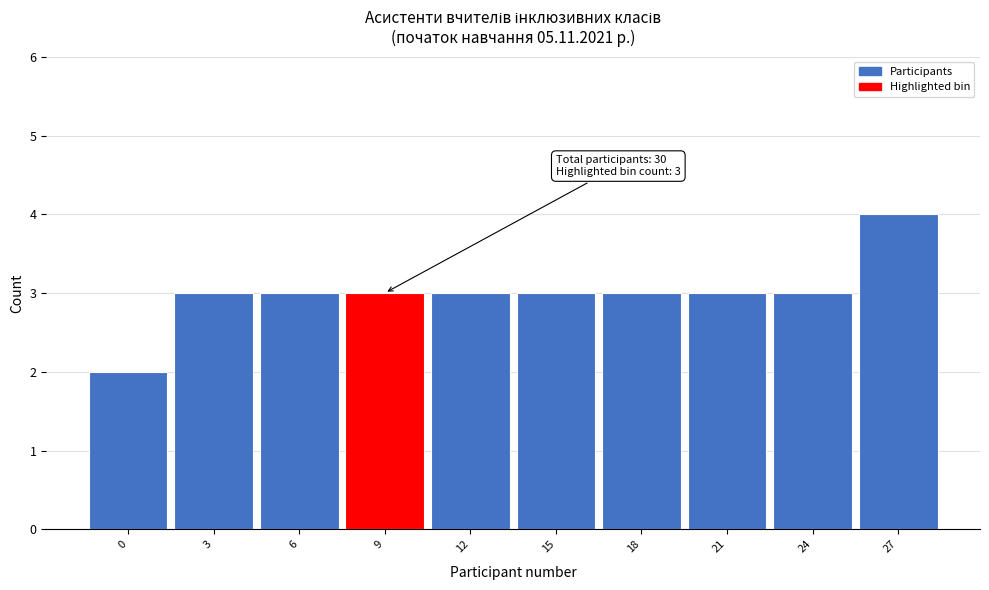

Reading left to right, extract all data points from this chart.

0=2	3=3	6=3	9=3	12=3	15=3	18=3	21=3	24=3	27=4